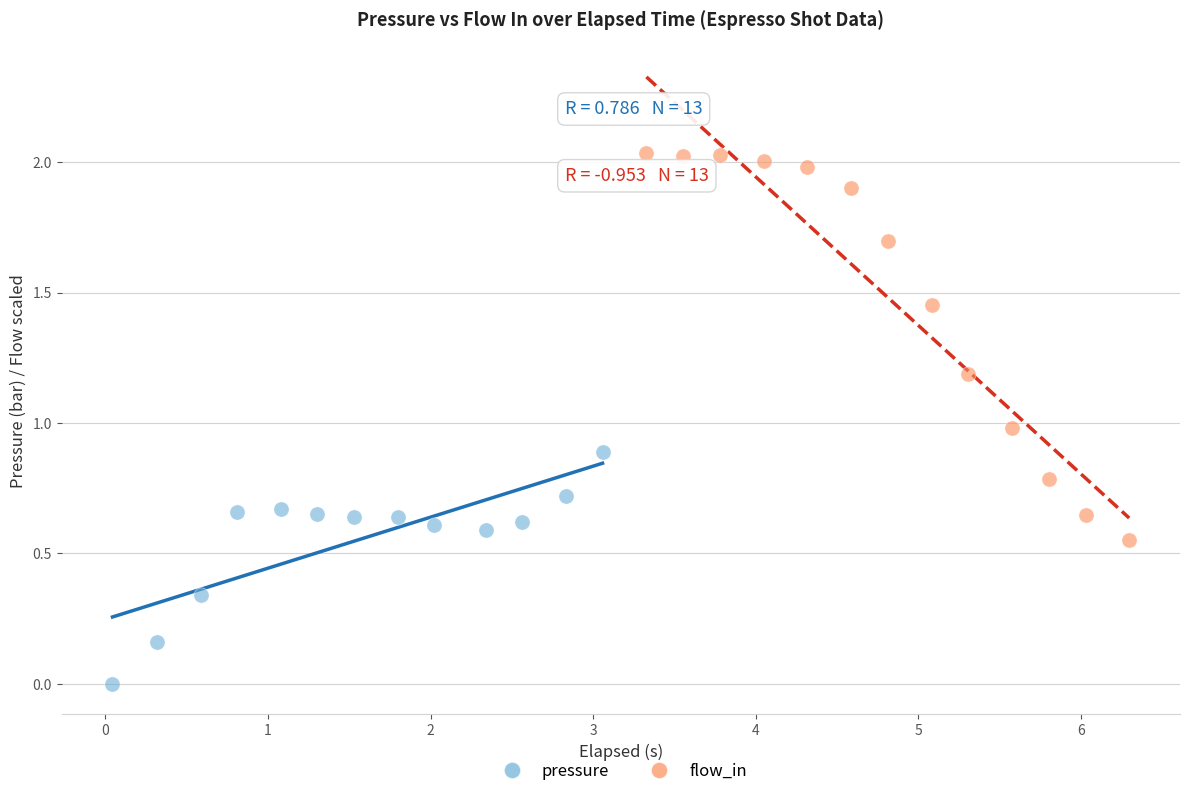

What are all the series names shown in the legend?

pressure, flow_in